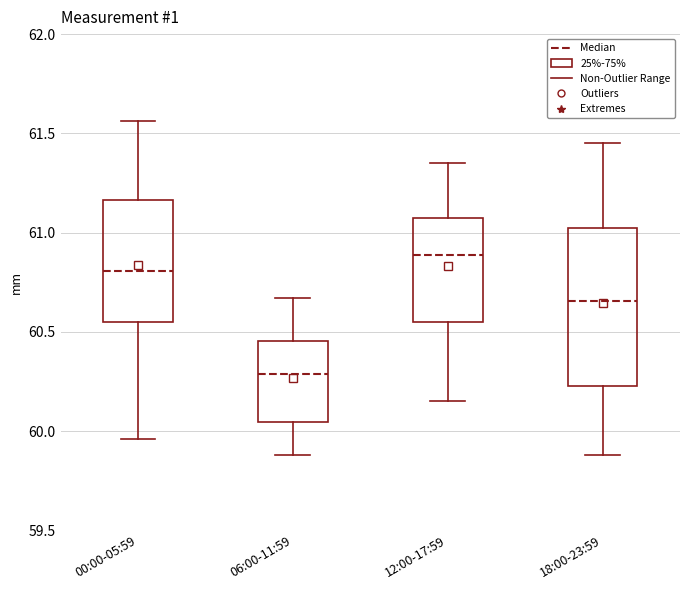

Reading left to right, transcribe this box plot: for each box, give where its median line is, the range the box spans, and where its two whiskers end, as read against the y-axis. The values are not printed on the chart, so give them approximately, as read against the axis.

00:00-05:59: median 60.80, box 60.55 to 61.15, whiskers 59.95 to 61.55
06:00-11:59: median 60.30, box 60.05 to 60.45, whiskers 59.90 to 60.65
12:00-17:59: median 60.90, box 60.55 to 61.05, whiskers 60.15 to 61.35
18:00-23:59: median 60.65, box 60.25 to 61.05, whiskers 59.90 to 61.45